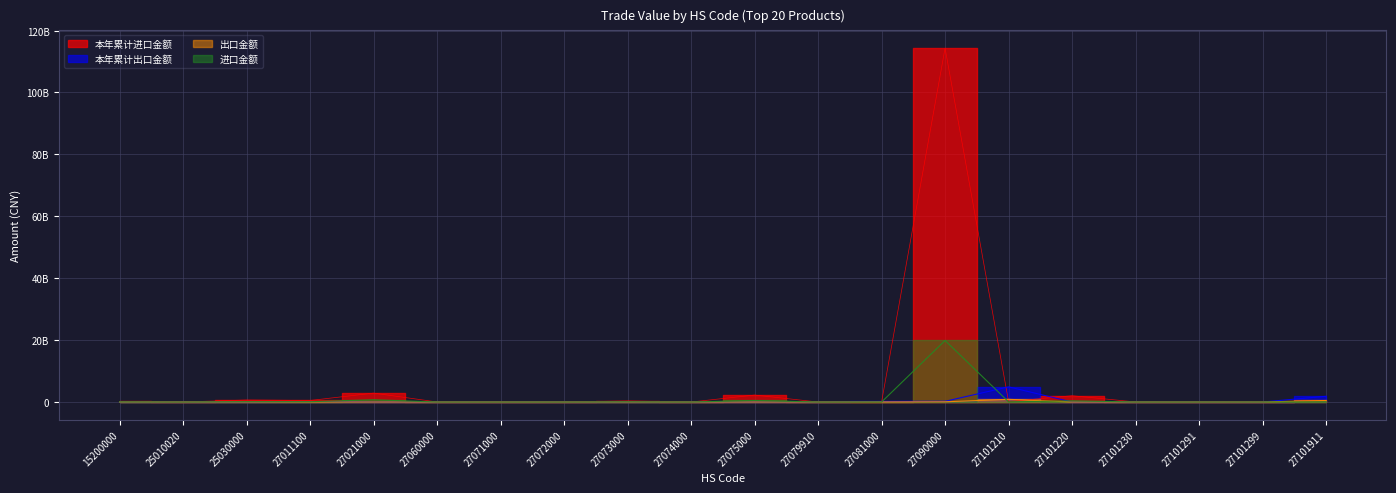

In 进口金额, how many points are lower than both neighbors (excluding endpoints)?

7